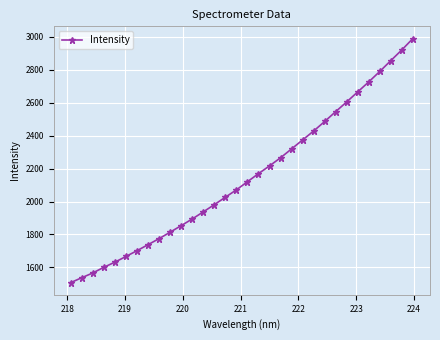

What is the value of the 3rd point from the left?

1566.6